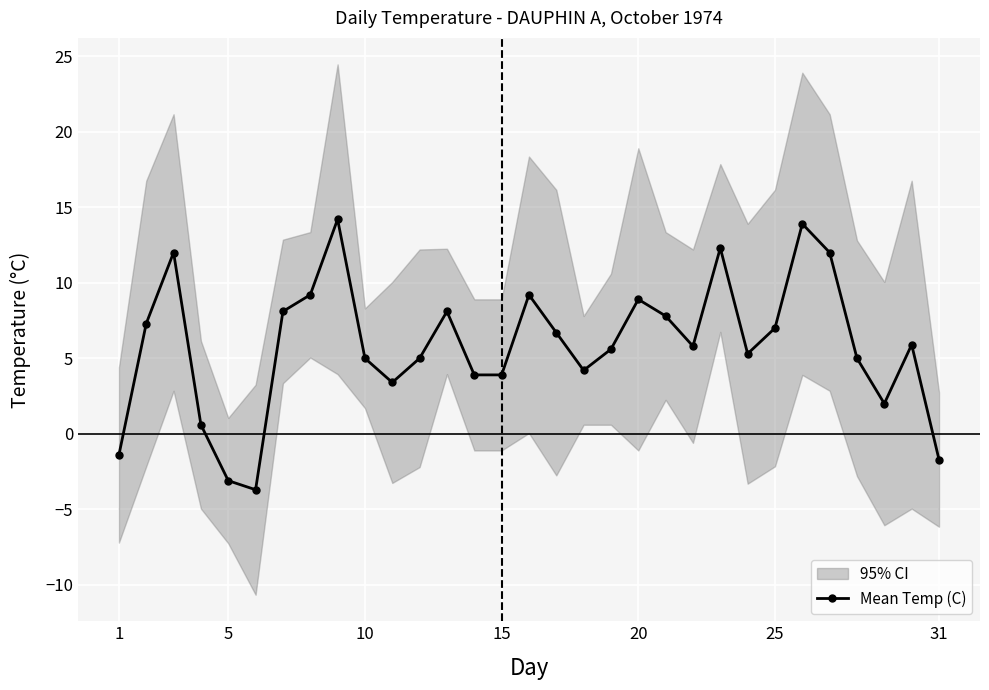

The Mean Temp (C) series shows 5.5 at 15. True or false?

False